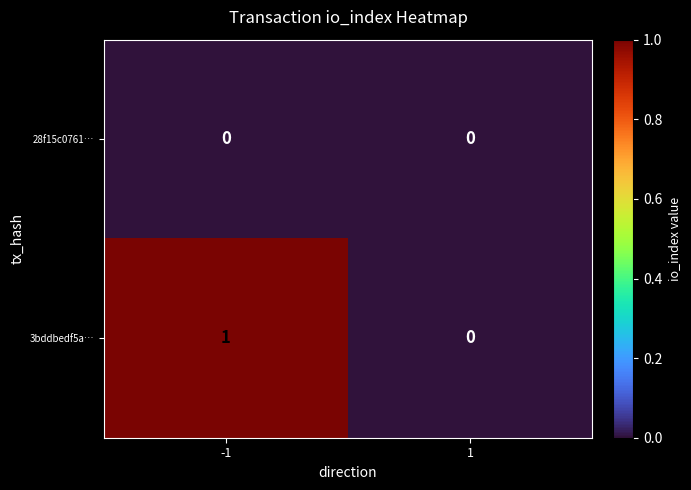

Which category has the highest value across all series?

-1